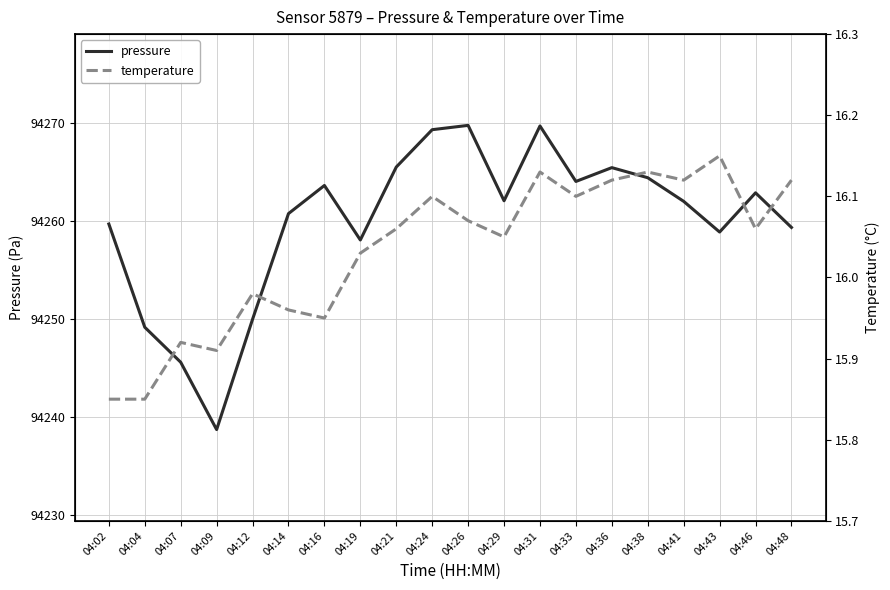

In temperature, how many points are lower than both neighbors (excluding endpoints)?

6